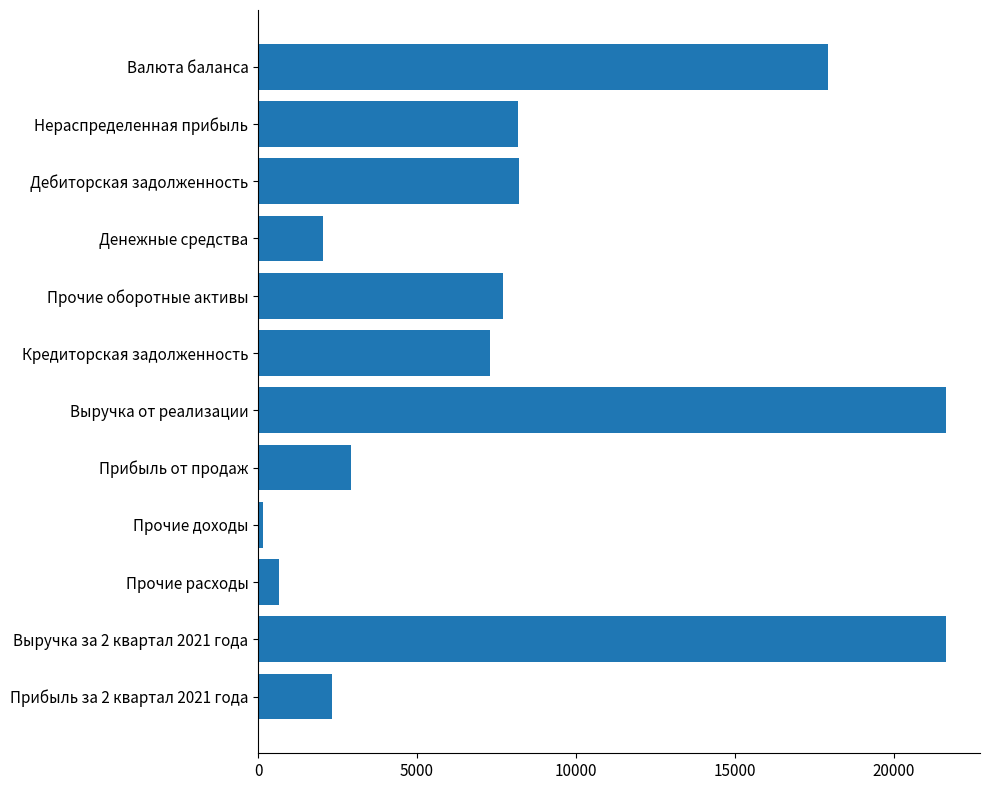

What is the change in value from Денежные средства to Кредиторская задолженность?

+5253